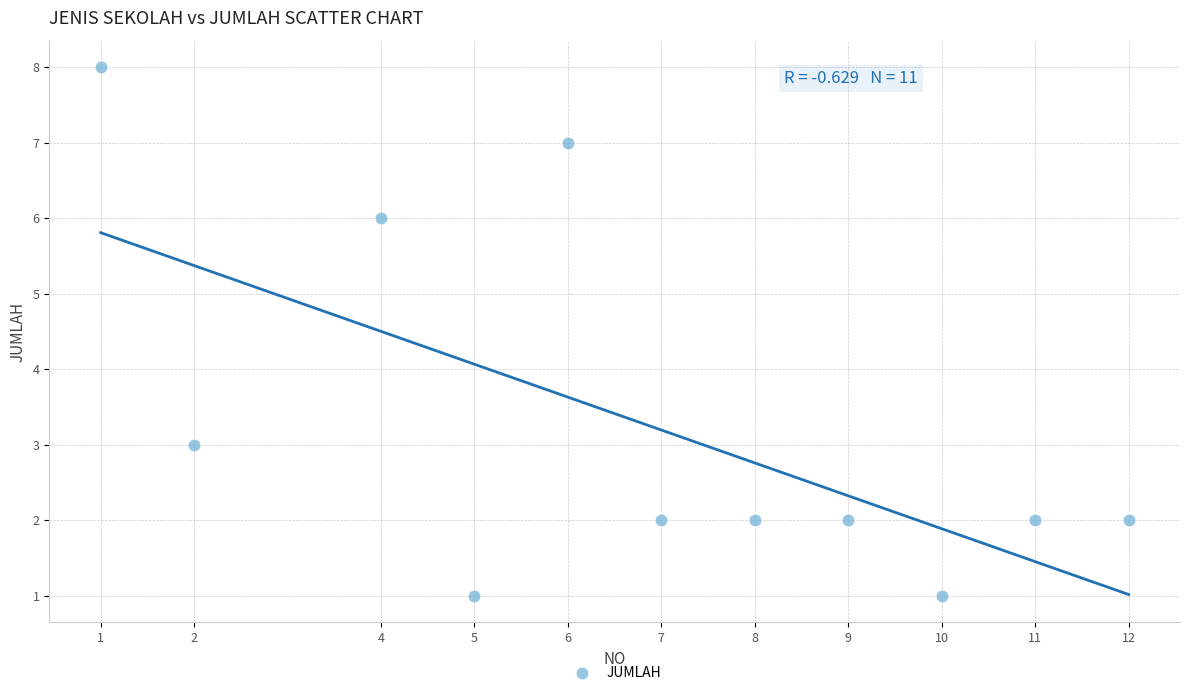

What Y value in the scatter plot is closest to 4?

3